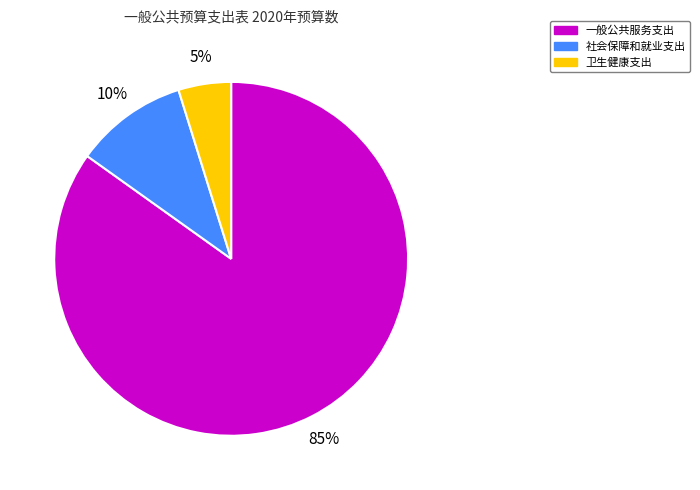

To the nearest percent, what percentage of the pie is 卫生健康支出?

5%